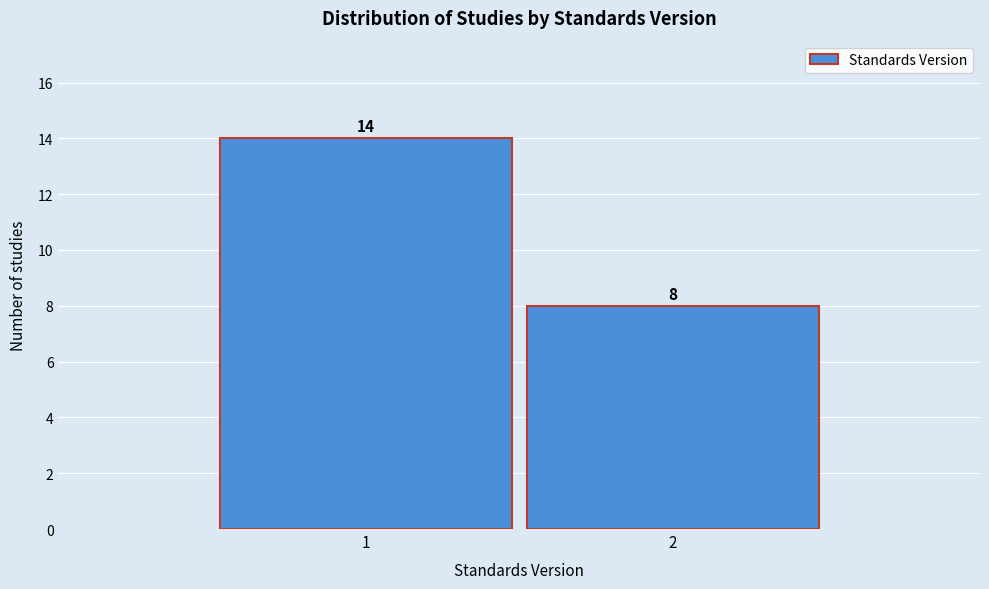

Reading left to right, extract all data points from this chart.

1=14	2=8